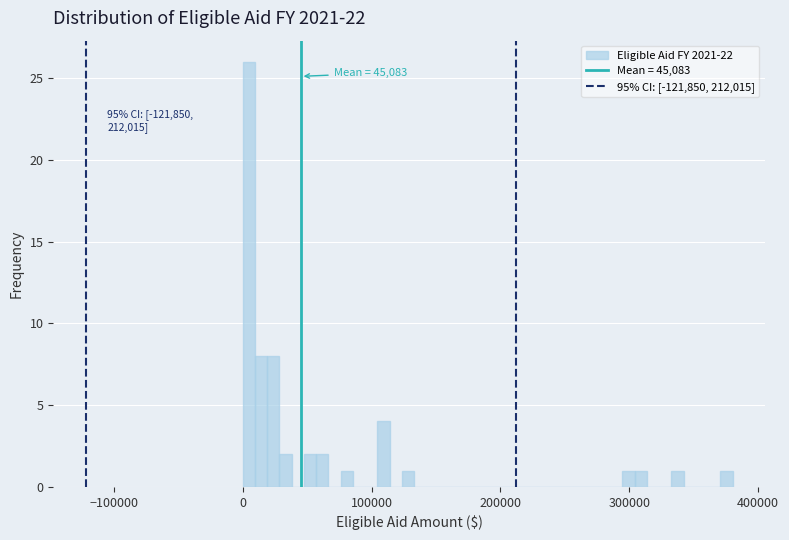

Around what value on the x-axis is the tallest bar? Give the approximate position of its centre, as read against the axis.

0